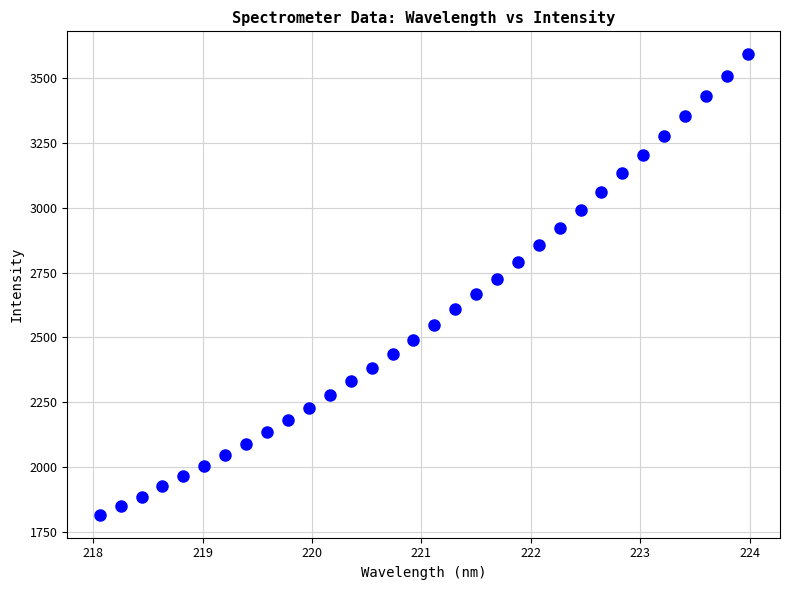

What is the range of Y values (max minus min)?

1776.6